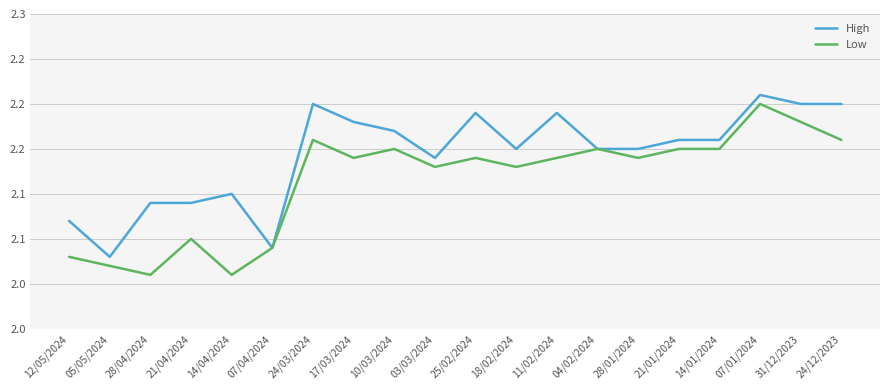

What is the difference between the maximum and minimum values in the High series?

0.2